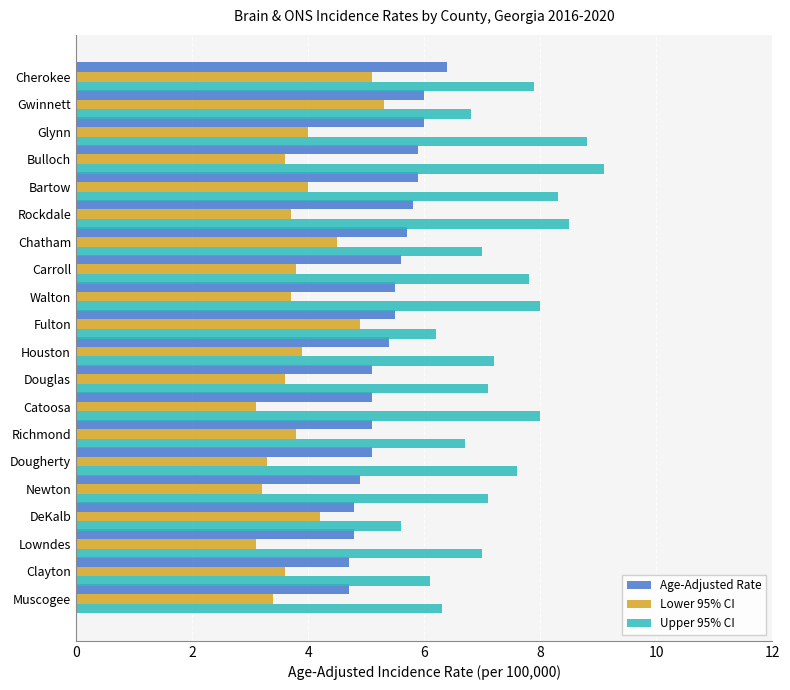

Rank the series by their maximum value, from lowest to highest.

Lower 95% CI, Age-Adjusted Rate, Upper 95% CI